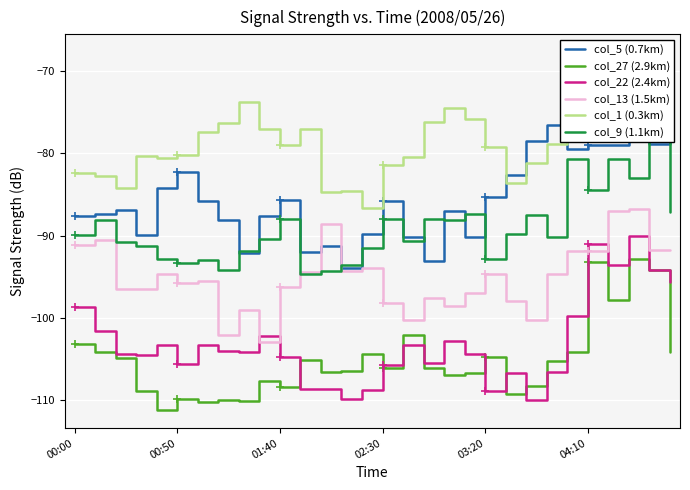

True or false: col_27 (2.9km) and col_13 (1.5km) cross at least once.

False